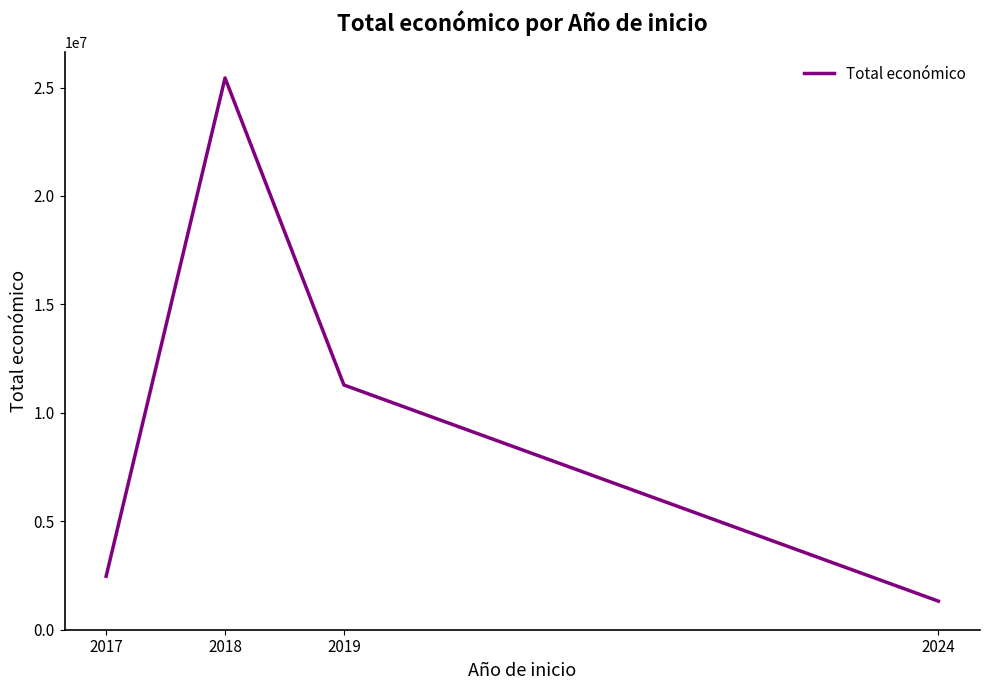

What is the sum of all values?

40507627